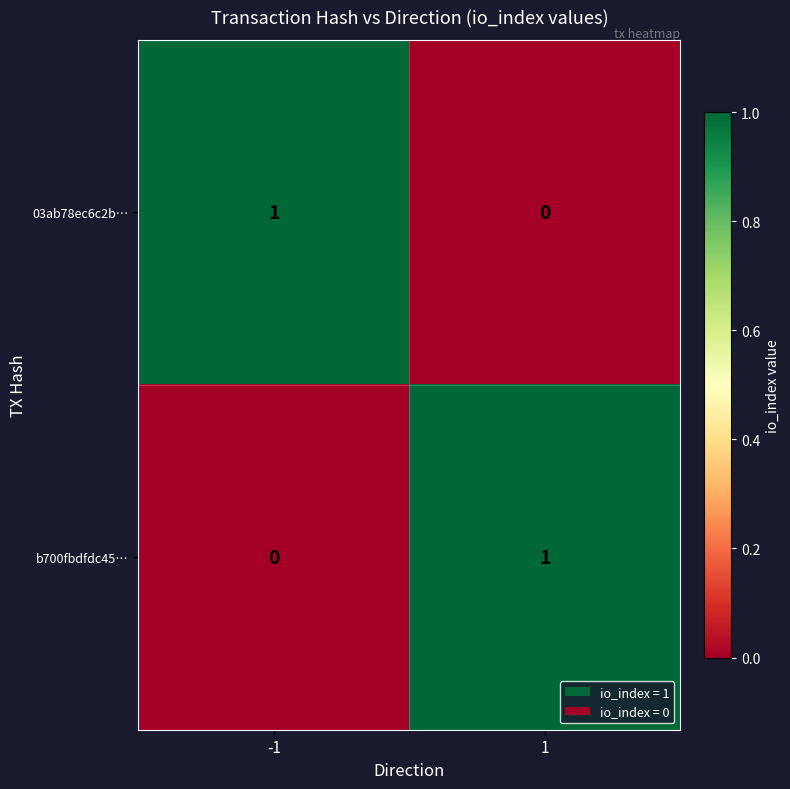

Reading left to right, transcribe all the data shown in this chart.

03ab78ec6c2b…: -1=1	1=0
b700fbdfdc45…: -1=0	1=1